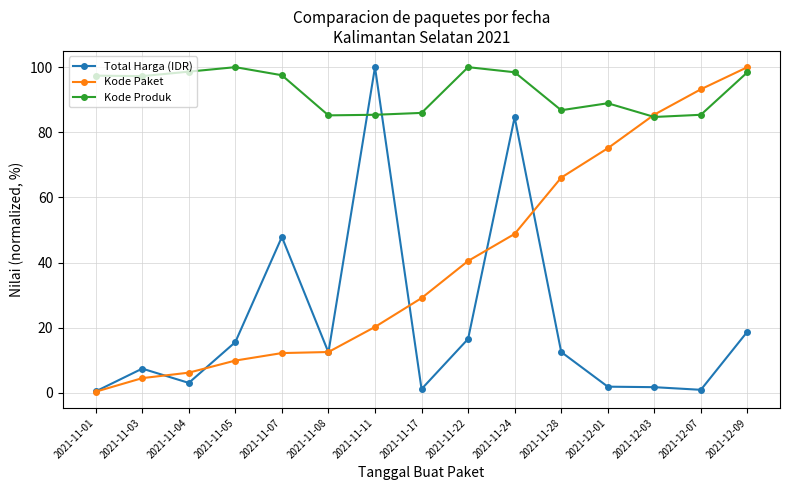

The value of Kode Produk at 2021-11-08 is 85.2. True or false?

True